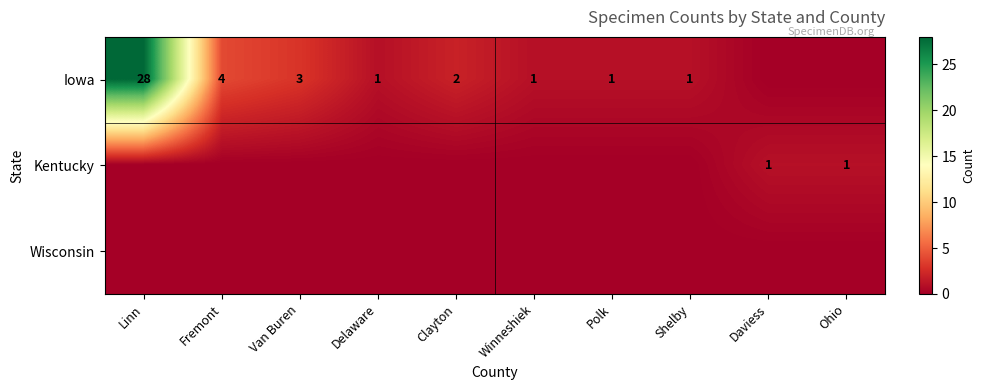

The value of Kentucky at Daviess is 1. True or false?

True